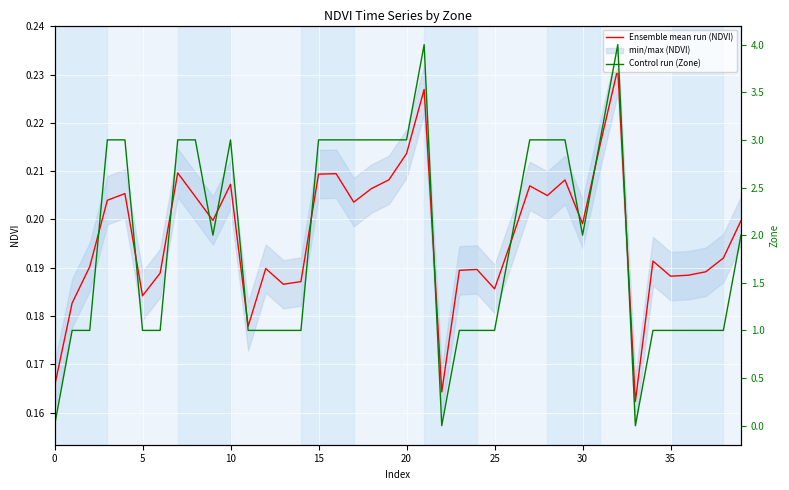

What is the greatest value displayed?

4.0